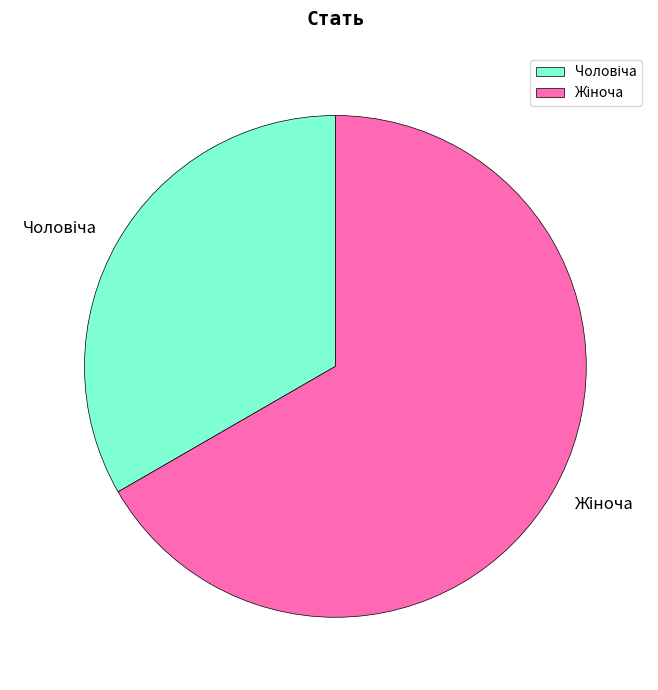

Is there any slice that represents more than half of the pie?

Yes